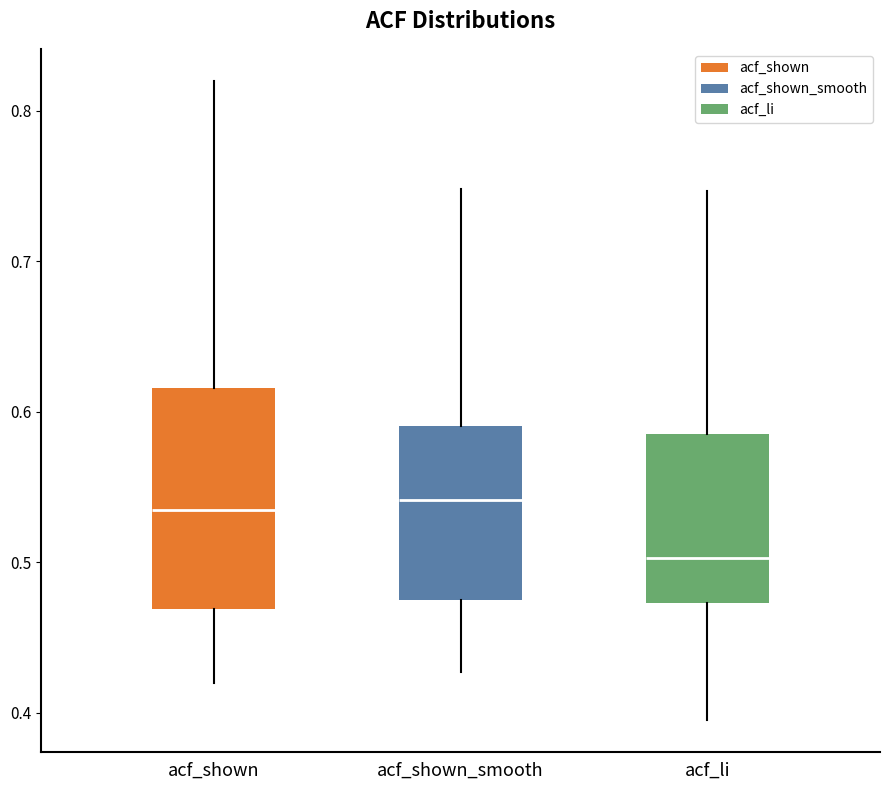

Which box's median line is the lowest?

acf_li